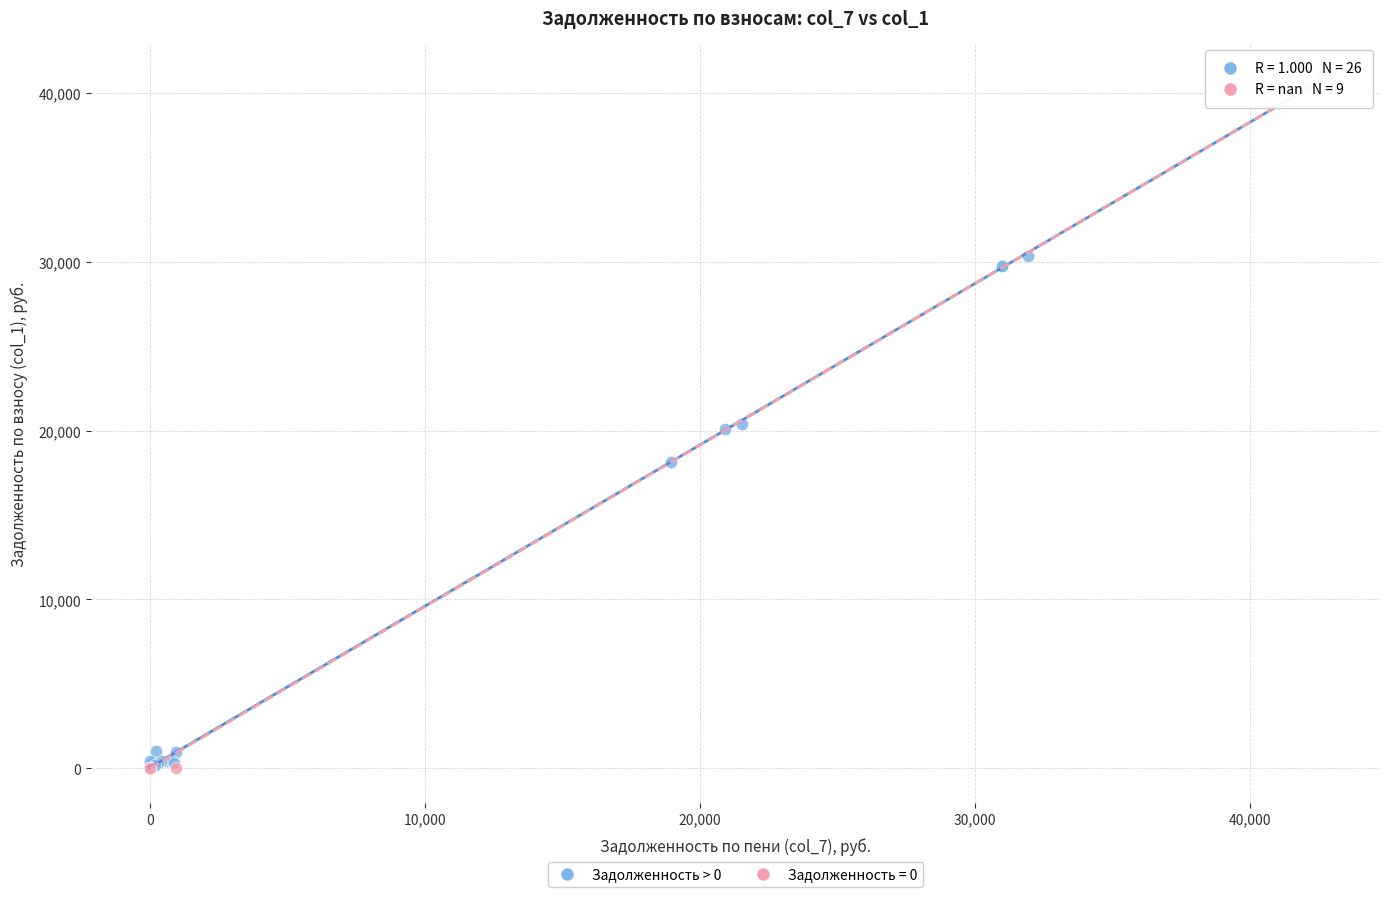

Which series contains the highest Y value?

Задолженность > 0